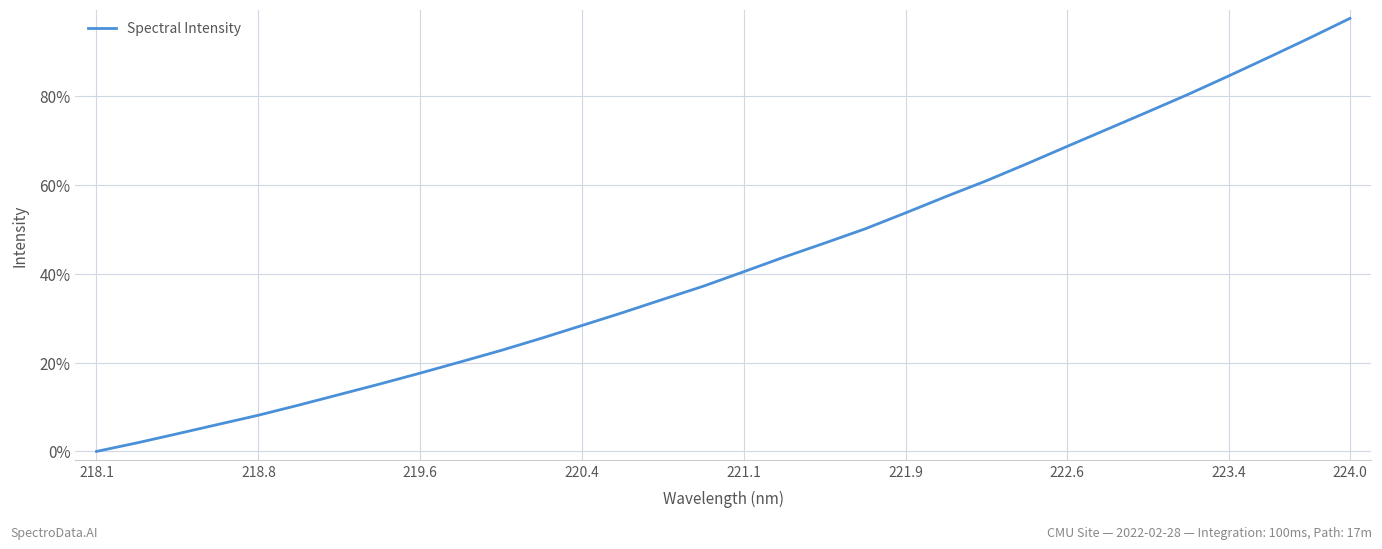

What is the difference between the maximum and minimum values?

1.0